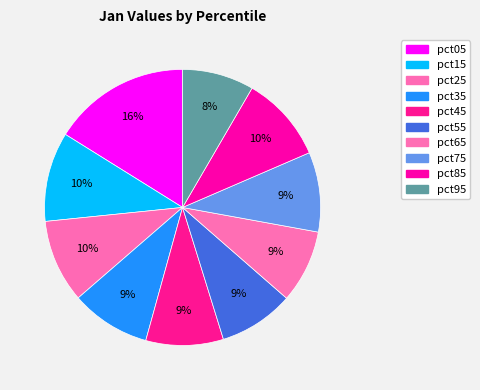

True or false: pct35 accounts for 9% of the total.

True